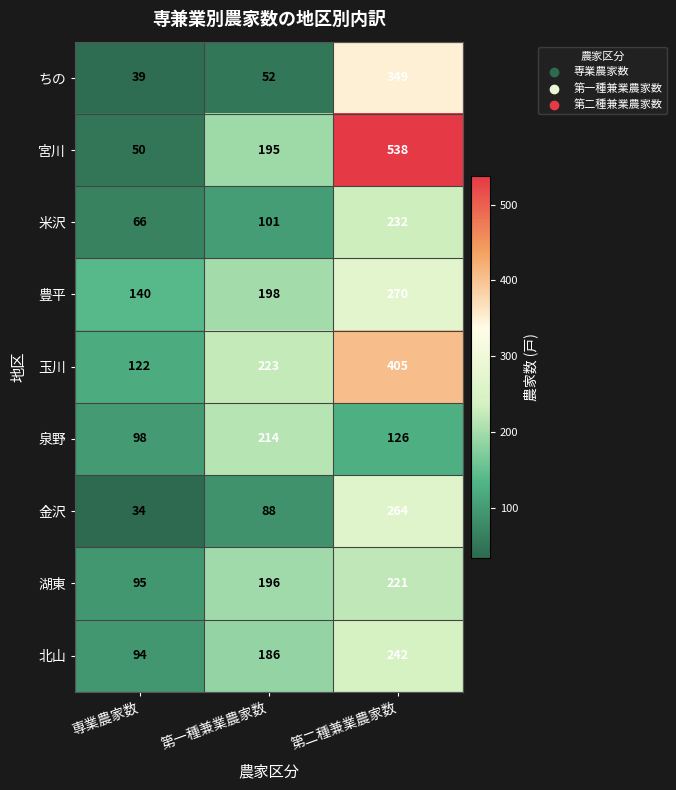

Rank the series by their maximum value, from highest to lowest.

宮川, 玉川, ちの, 豊平, 金沢, 北山, 米沢, 湖東, 泉野